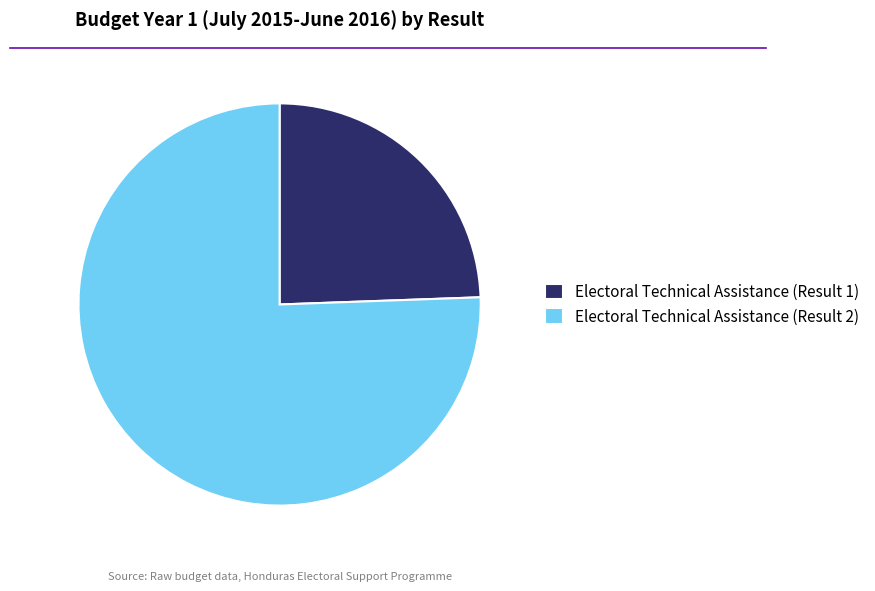

How many segments does this pie chart have?

2